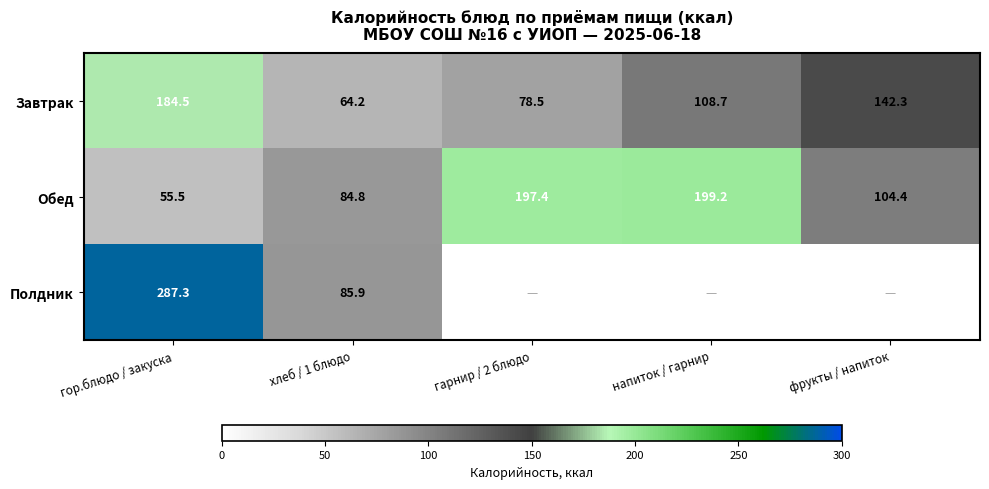

What is the difference between the highest and lowest values at хлеб / 1 блюдо?

21.7